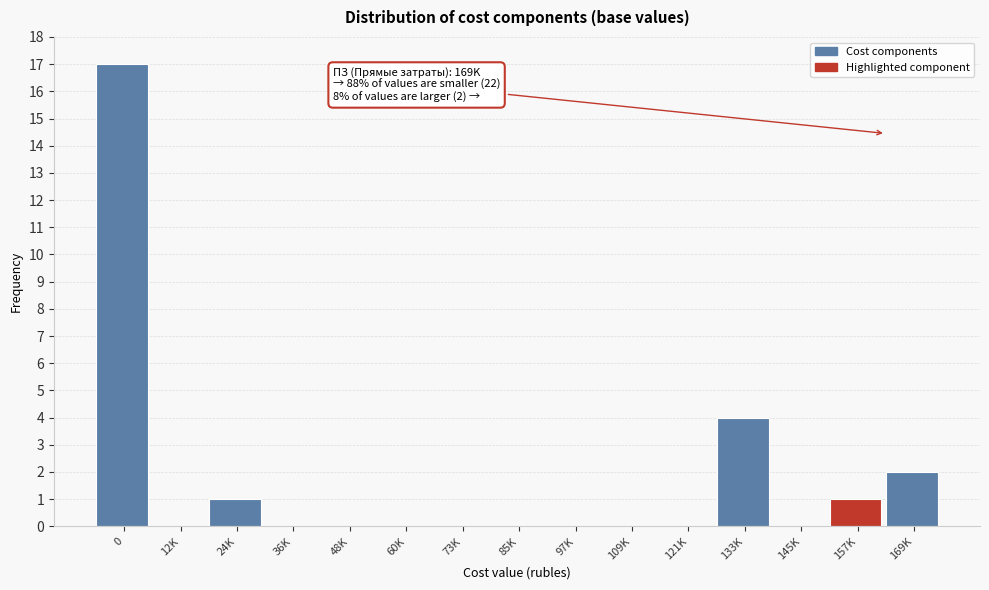

Reading left to right, extract all data points from this chart.

0=17	12K=0	24K=1	36K=0	48K=0	60K=0	73K=0	85K=0	97K=0	109K=0	121K=0	133K=4	145K=0	157K=1	169K=2